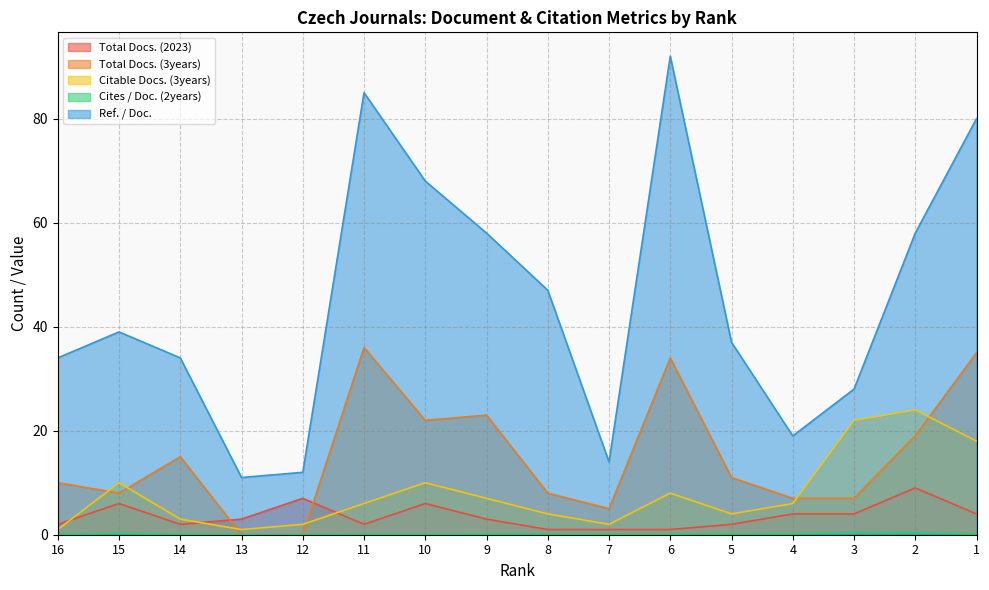

What is the spread (max minus min) of values at 4?

18.8